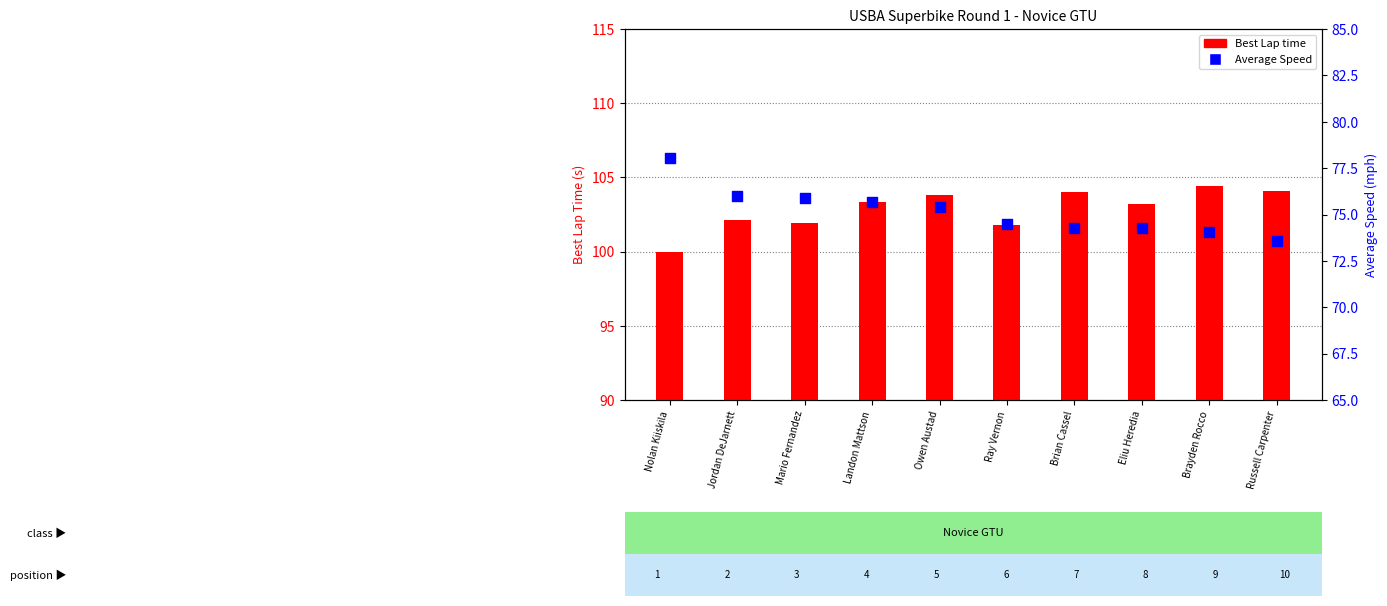

Is the value of Best Lap time at Brian Cassel greater than the value of Average Speed at Owen Austad?

Yes